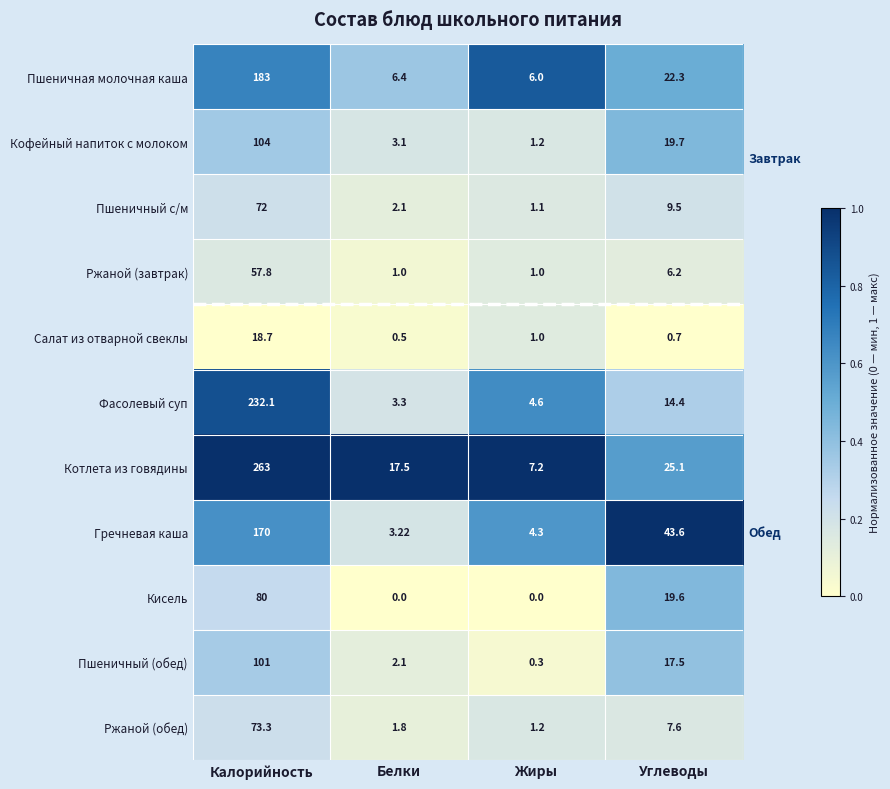

At which label does Кофейный напиток с молоком reach its minimum?

Жиры